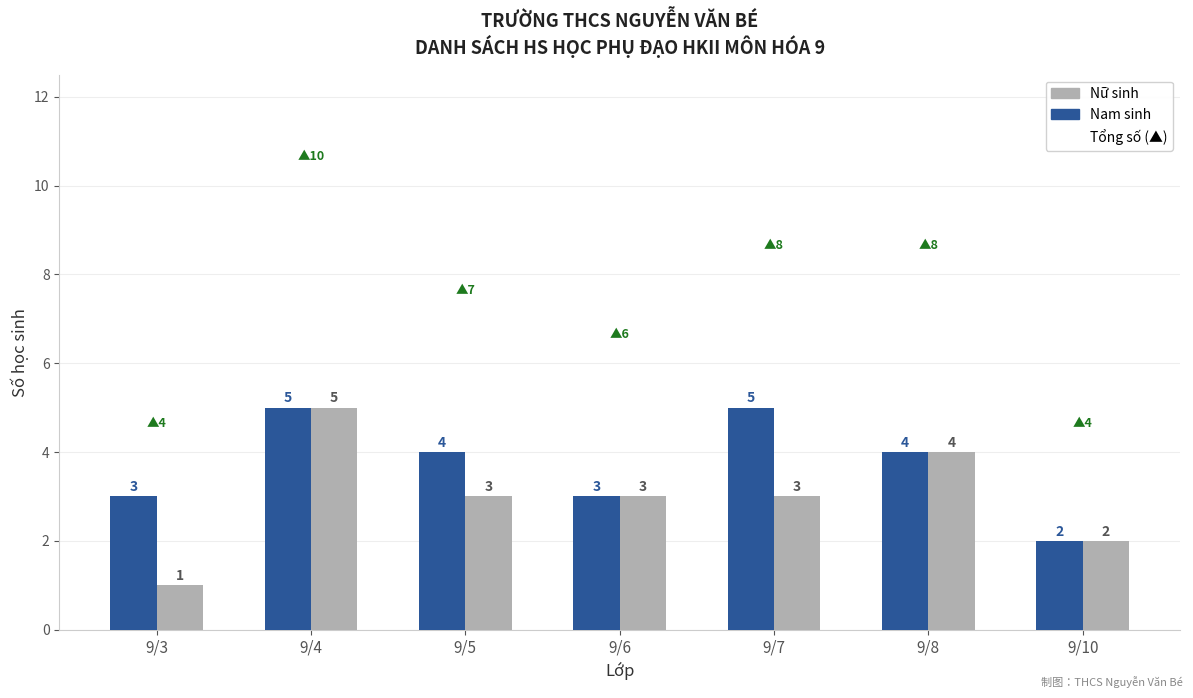

True or false: Nữ sinh has a value of 1 at 9/3.

True